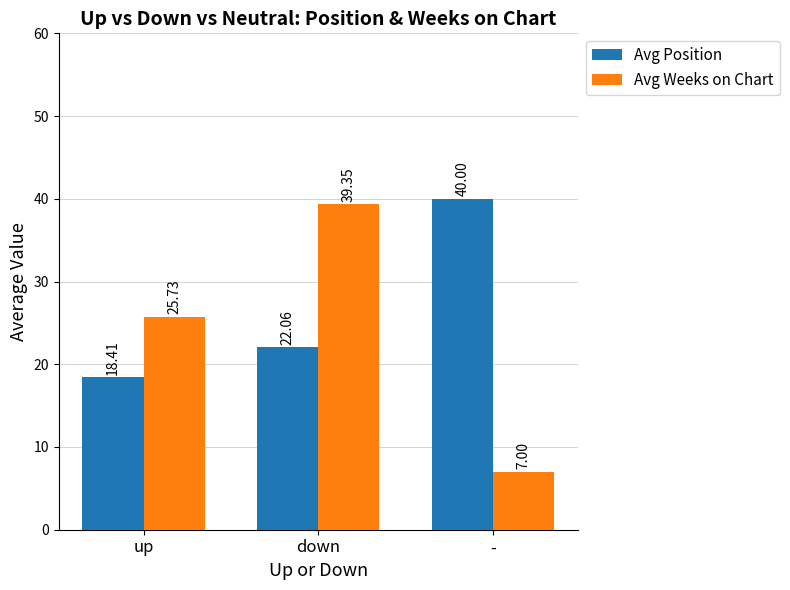

Which series has the largest total across all categories?

Avg Position